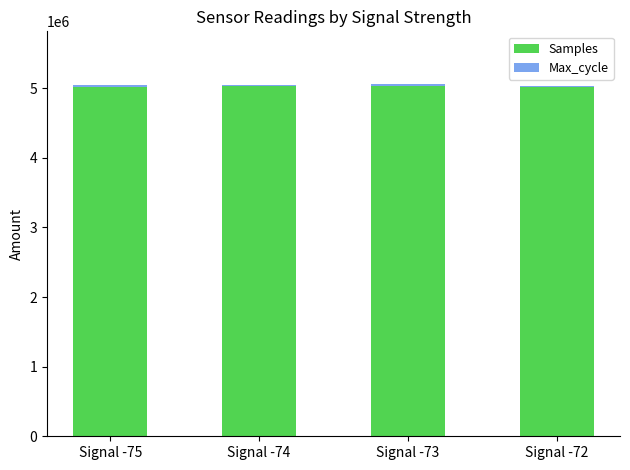

What is the sum of all Samples values?

20099610.3